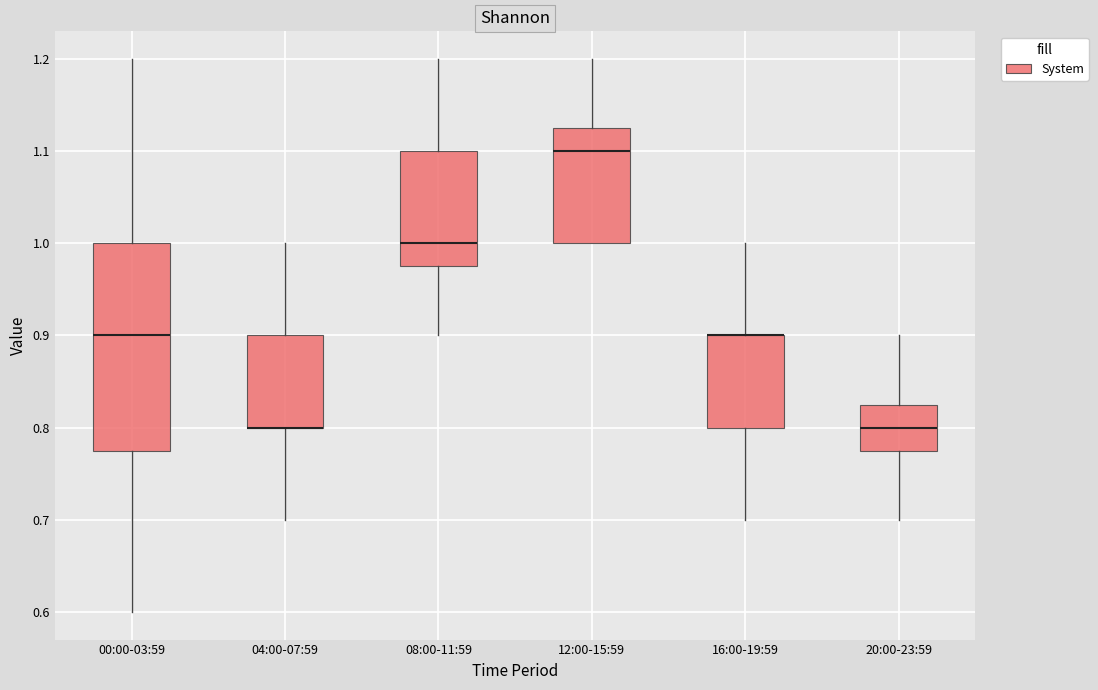

Comparing the boxes themselves (not the whiskers), which one is the tallest?

00:00-03:59